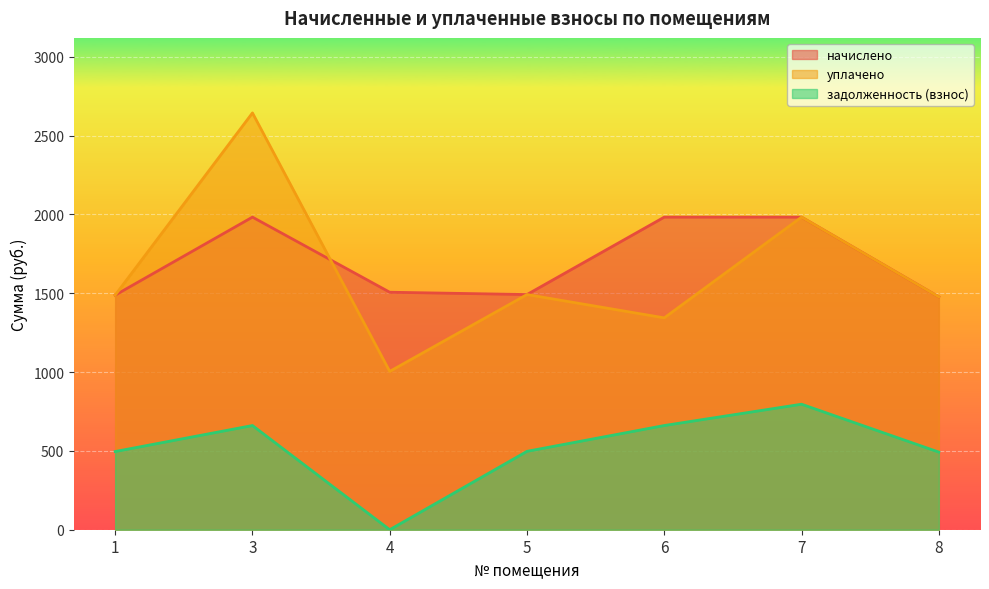

How many lines are shown in the chart?

3